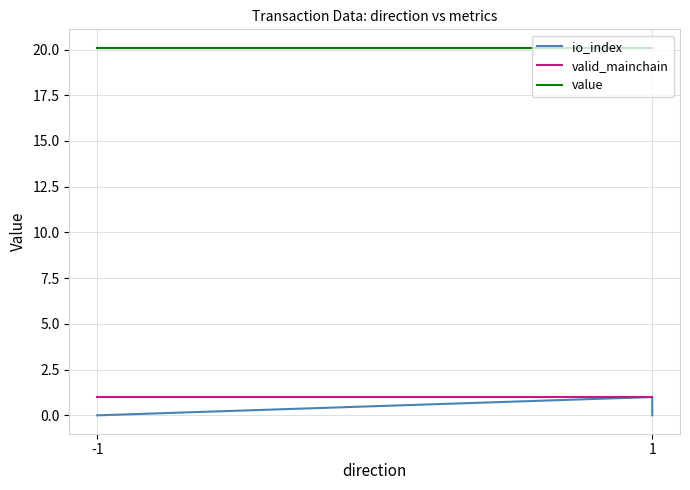

What is the average value of the value series?

20.1